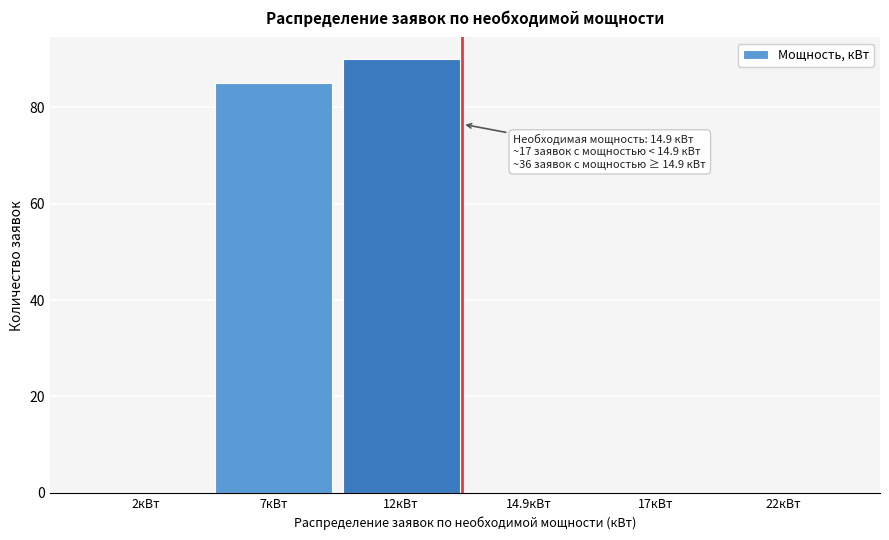

Reading left to right, transcribe all the data shown in this chart.

2кВт=0	7кВт=85	12кВт=90	14.9кВт=0	17кВт=0	22кВт=0